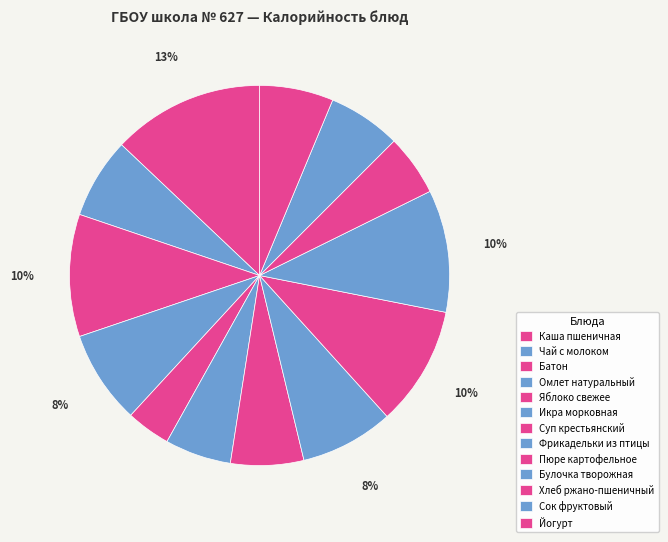

What is the total percentage of Чай с молоком and Фрикадельки из птицы?

14.8%